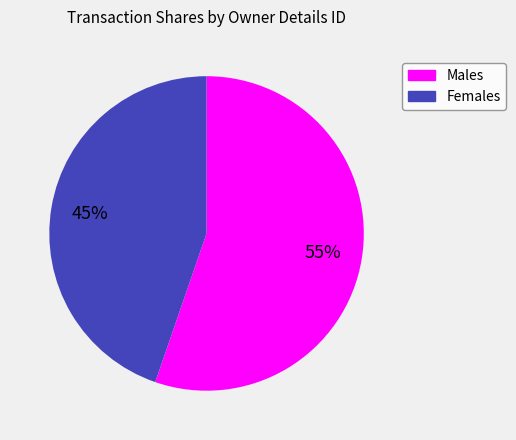

To the nearest percent, what is the average slice percentage?

50%